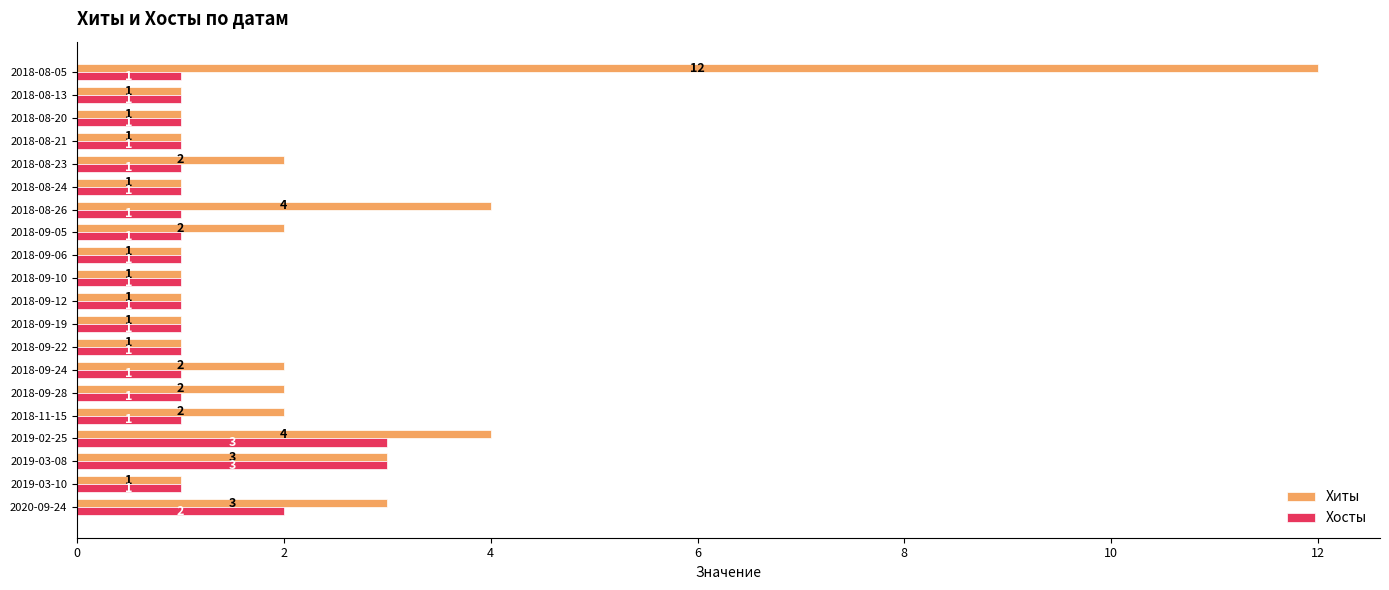

At how many categories does at least one series exceed 9?

1